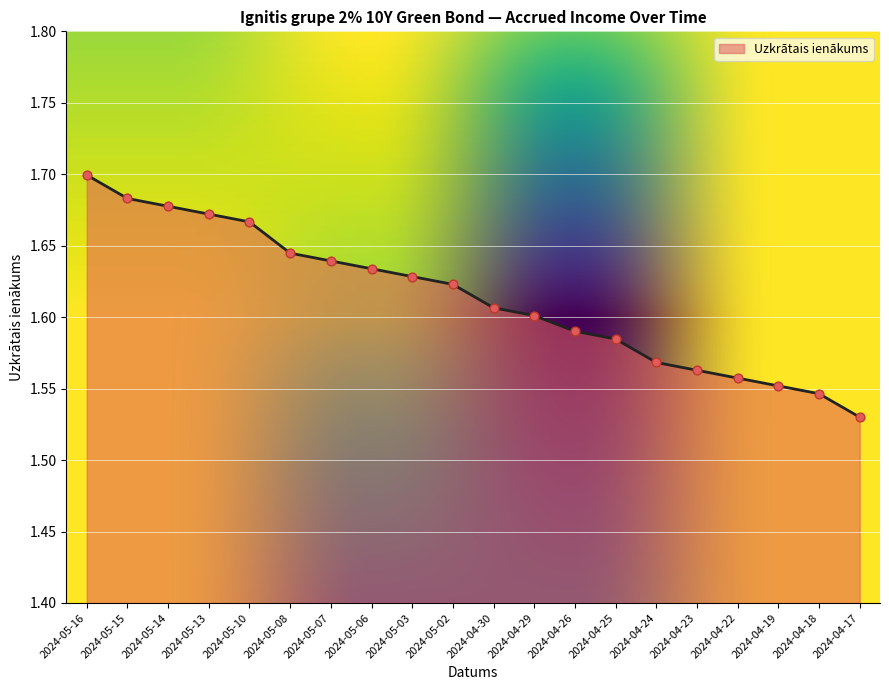

Approximately how many times larger is the value at 2024-05-13 compared to 2024-04-23?

1.1